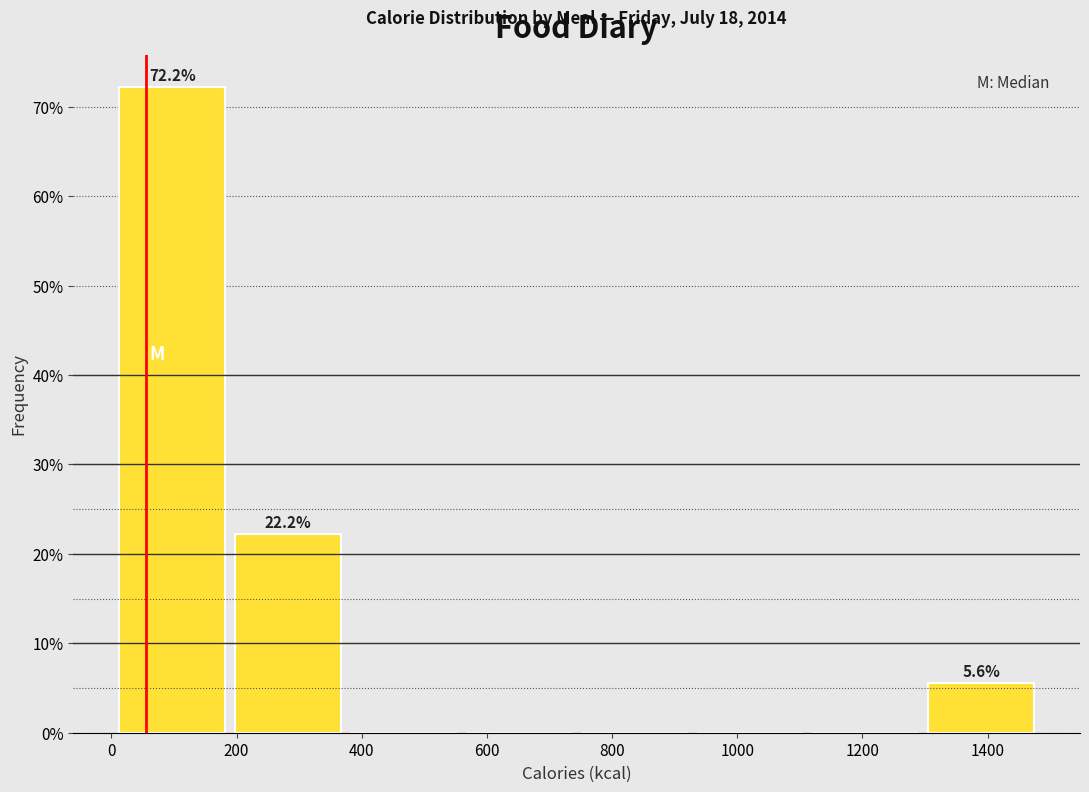

Which range on the x-axis has the tallest bar?

0 to 180